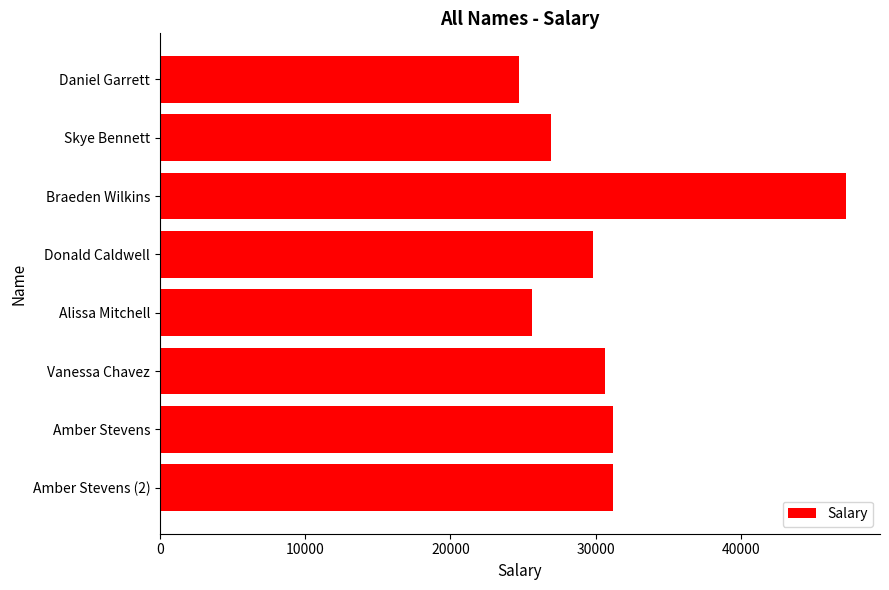

What is the label of the 7th bar from the bottom?

Skye Bennett